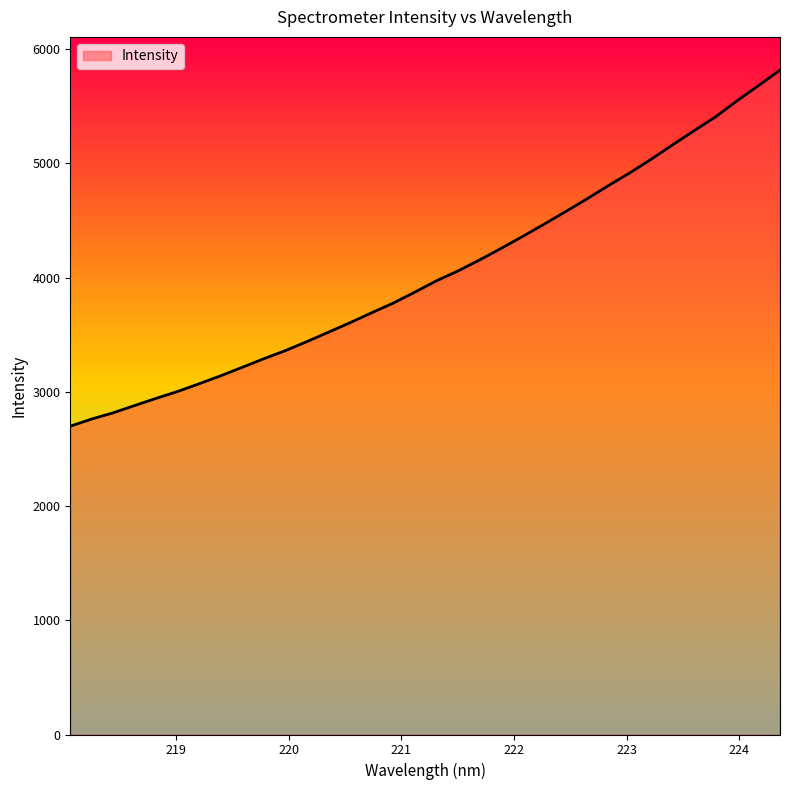

What is the difference between the maximum and minimum values?

3117.0